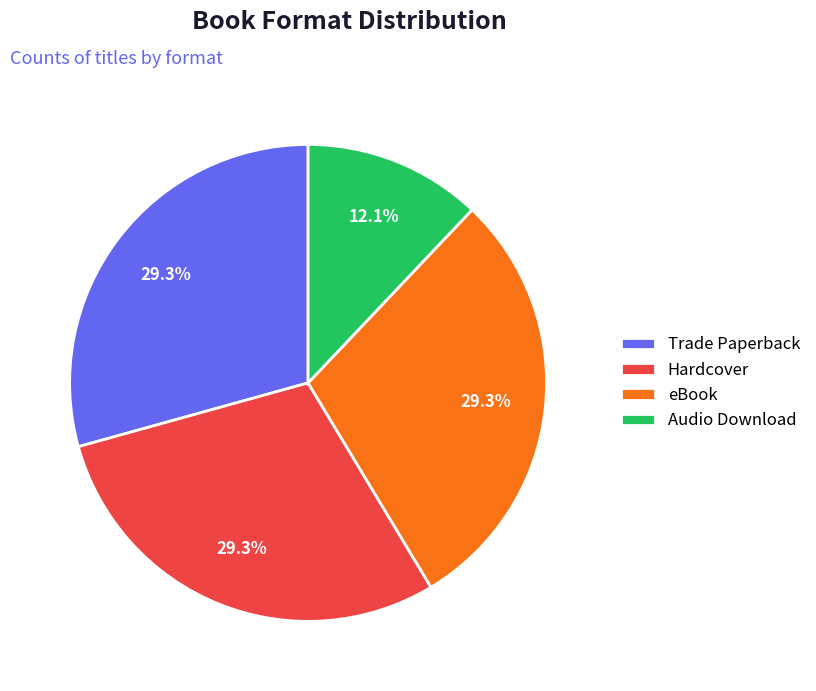

The eBook slice represents 35% of the pie. True or false?

False